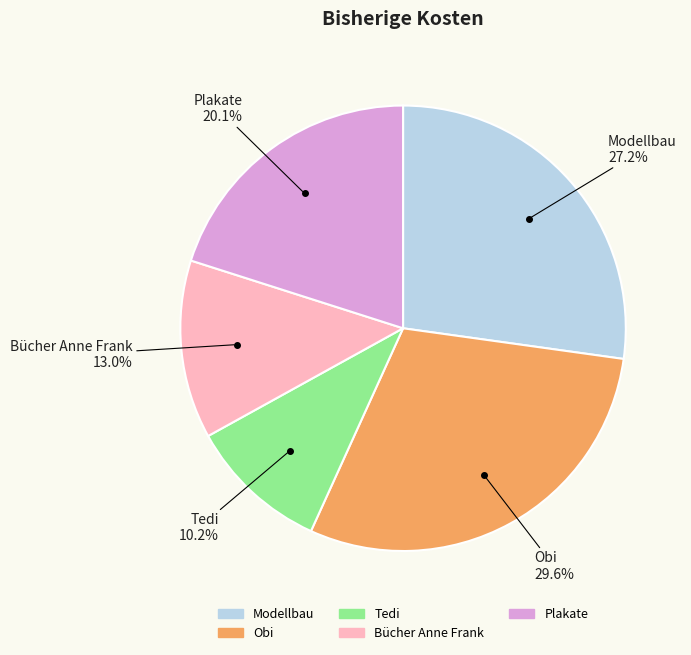

Between Bücher Anne Frank and Tedi, which is larger?

Bücher Anne Frank